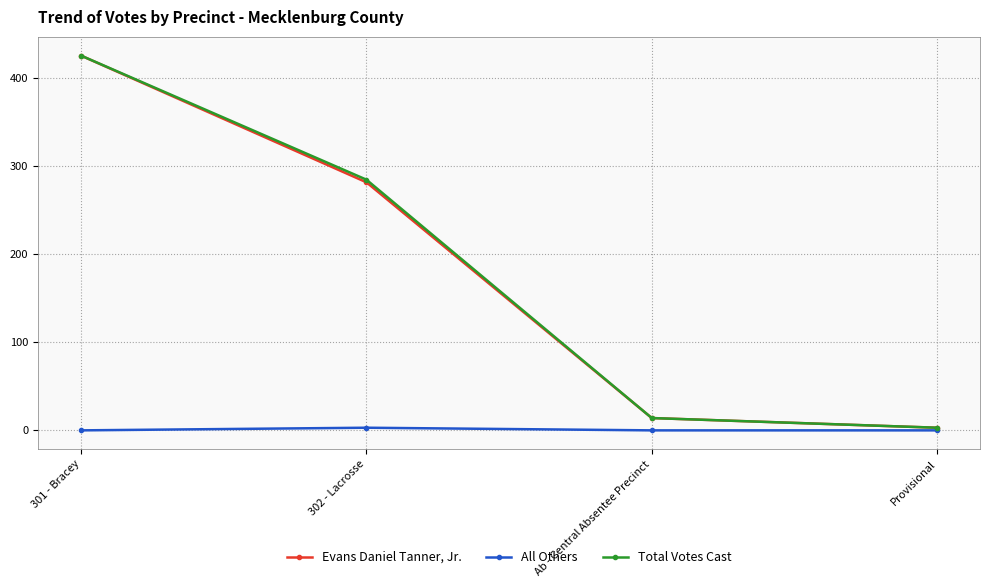

How many lines are shown in the chart?

3